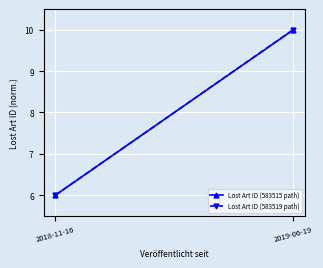

Rank the series by their maximum value, from lowest to highest.

Lost Art ID (583515 path), Lost Art ID (583519 path)